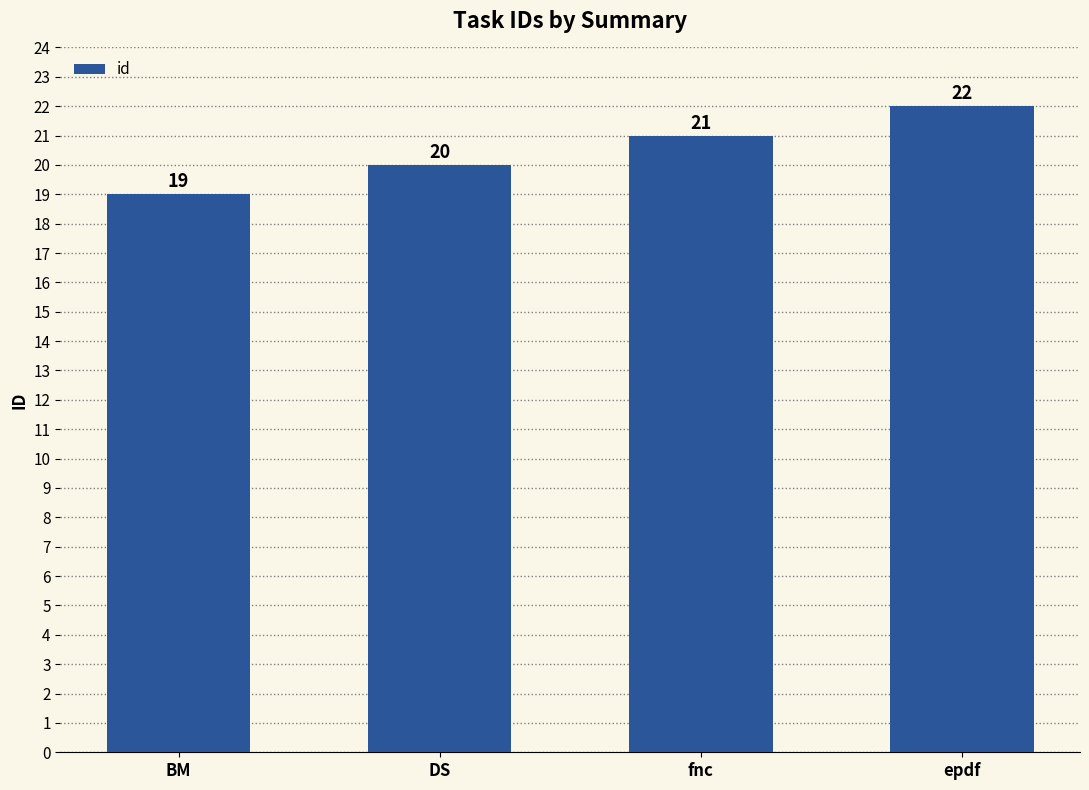

Rank the categories by value from highest to lowest.

epdf, fnc, DS, BM